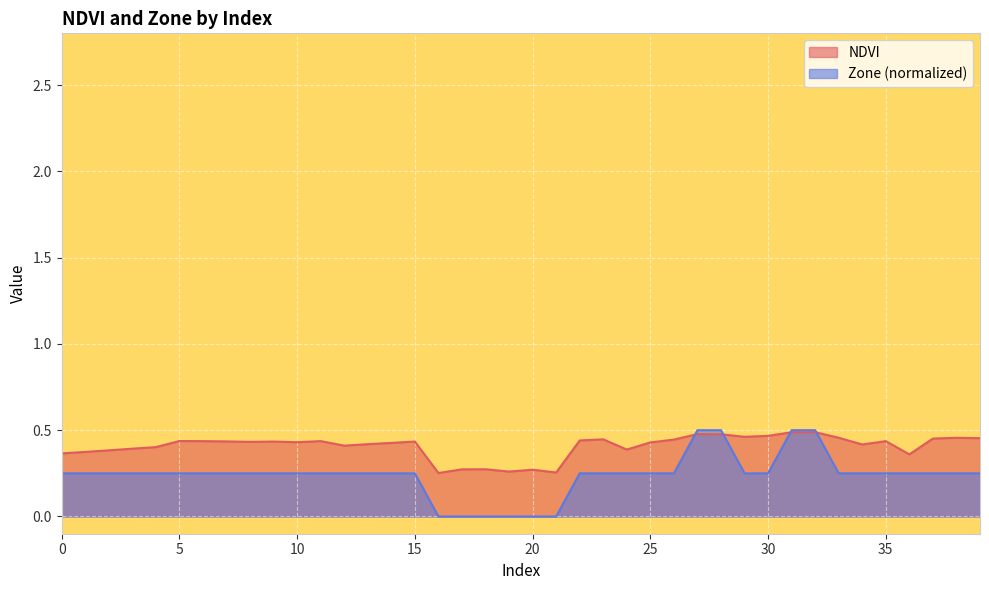

Rank the series by their average value, from highest to lowest.

NDVI, Zone (normalized)